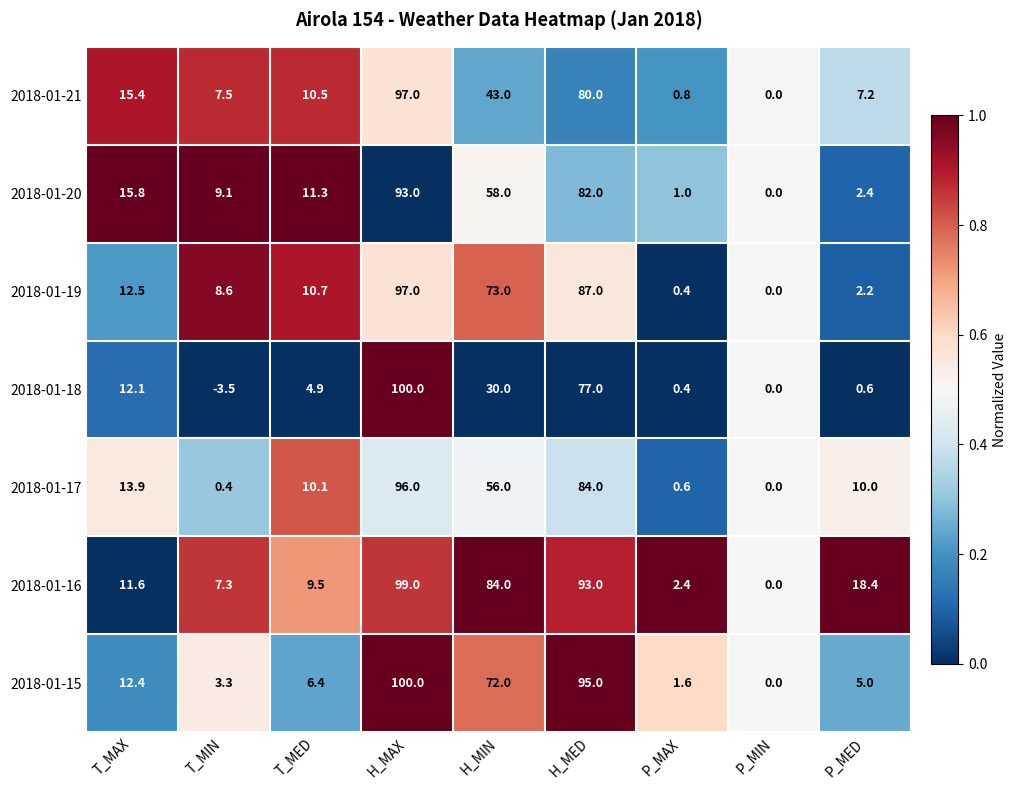

At H_MED, list the series in order from largest to smallest.

2018-01-15, 2018-01-16, 2018-01-19, 2018-01-17, 2018-01-20, 2018-01-21, 2018-01-18